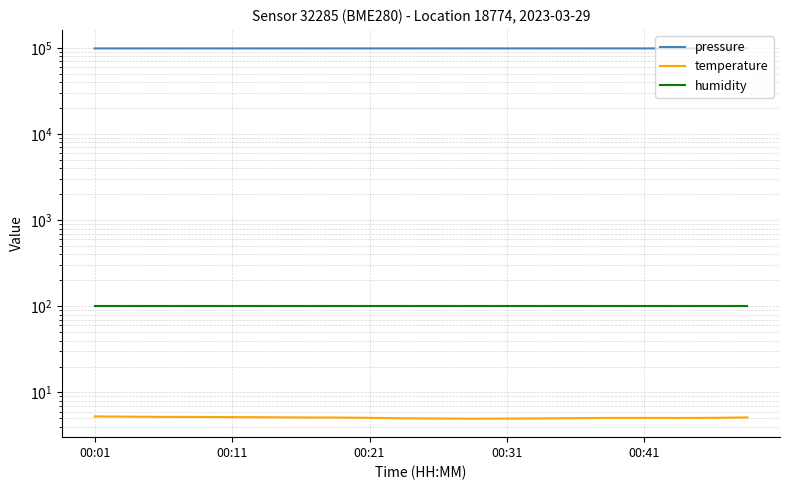

What is the sum of all humidity values?

2000.0